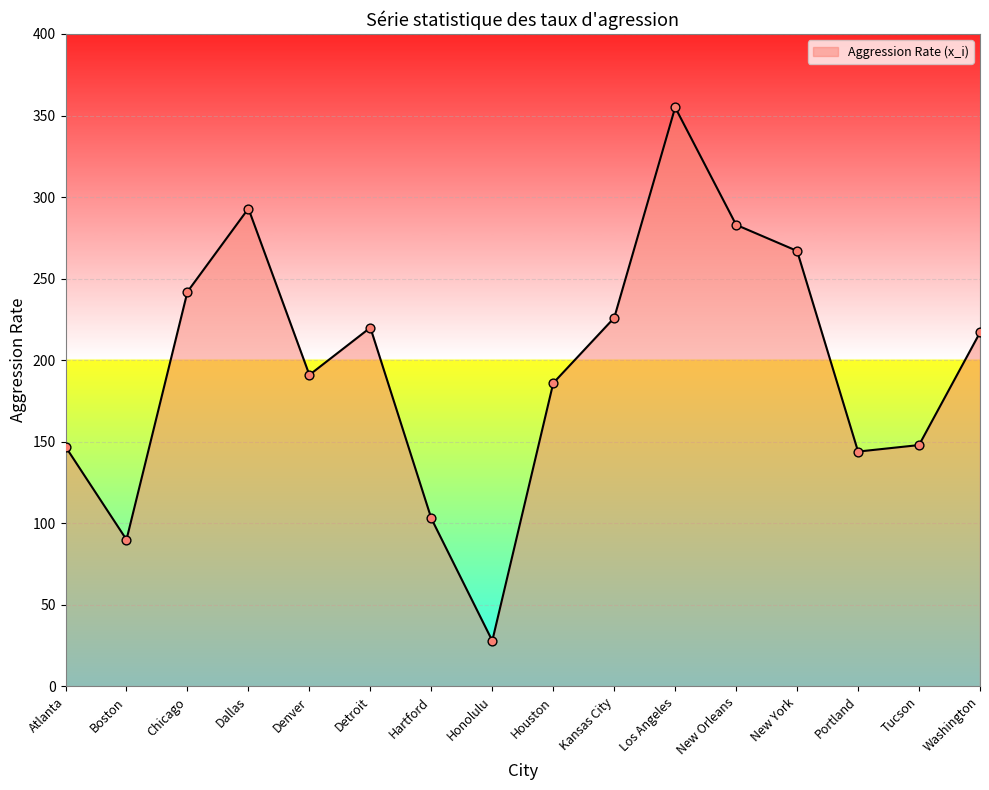

Which has a higher value, Washington or Boston?

Washington